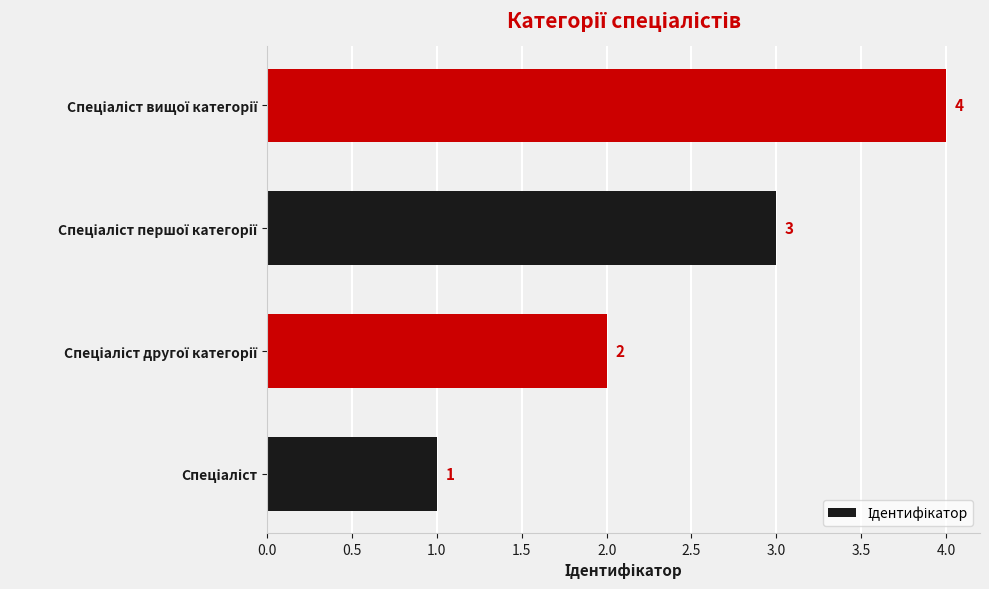

Count the values in the range 2 to 4.

3